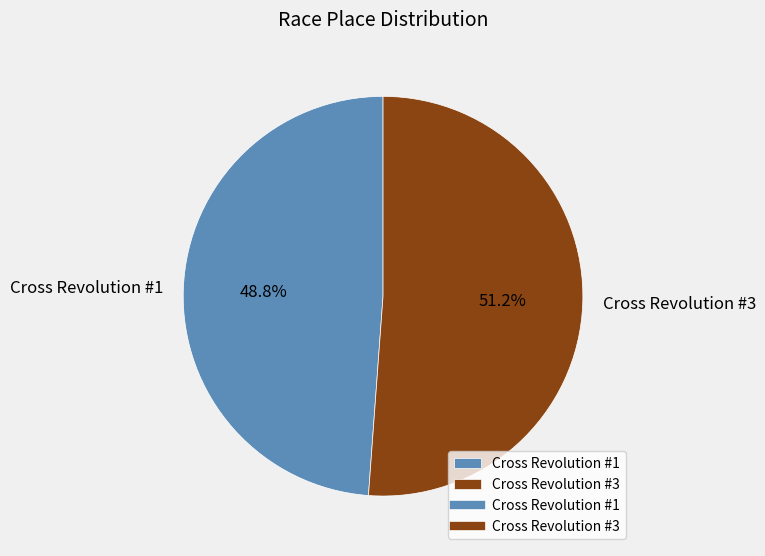

Do Cross Revolution #1 and Cross Revolution #3 together represent more than half of the pie?

Yes